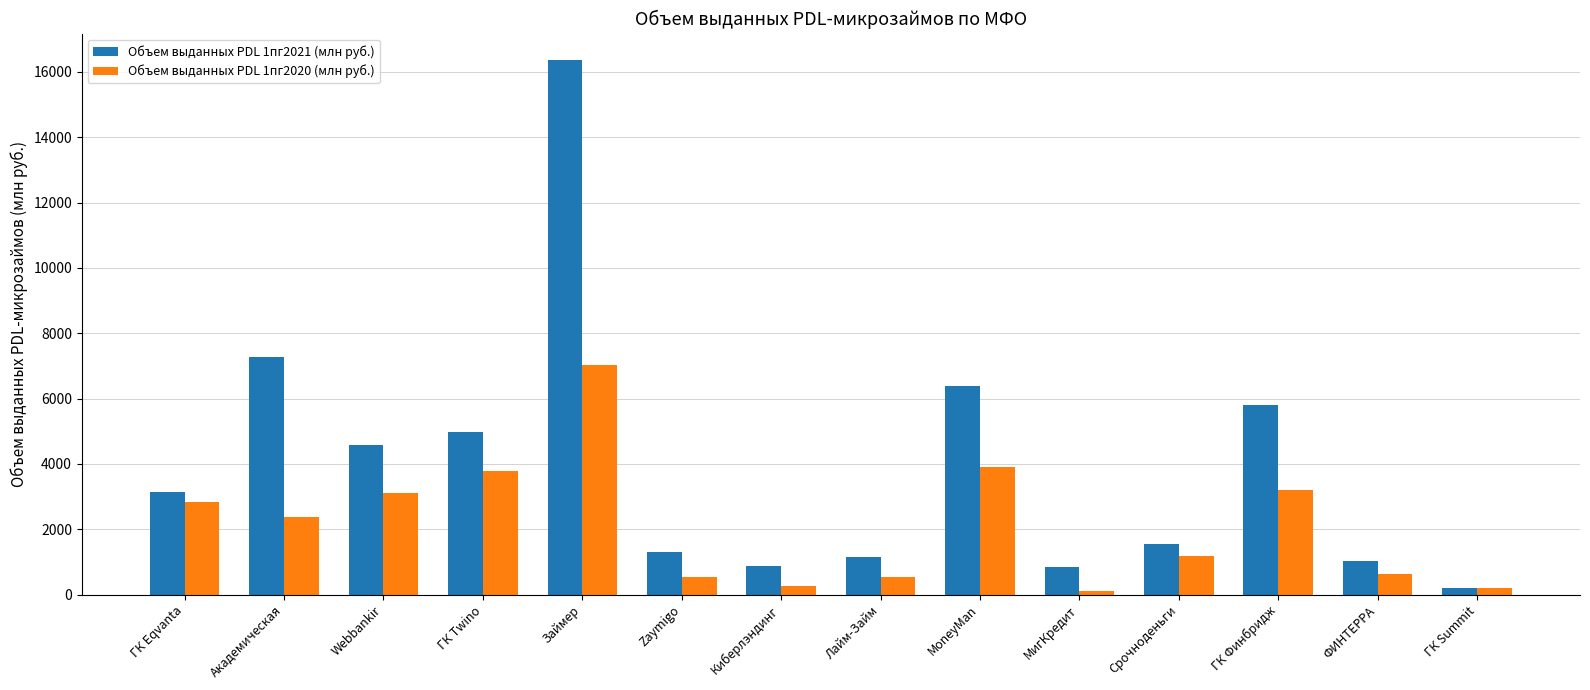

At which label does Объем выданных PDL 1пг2020 (млн руб.) reach its peak?

Займер